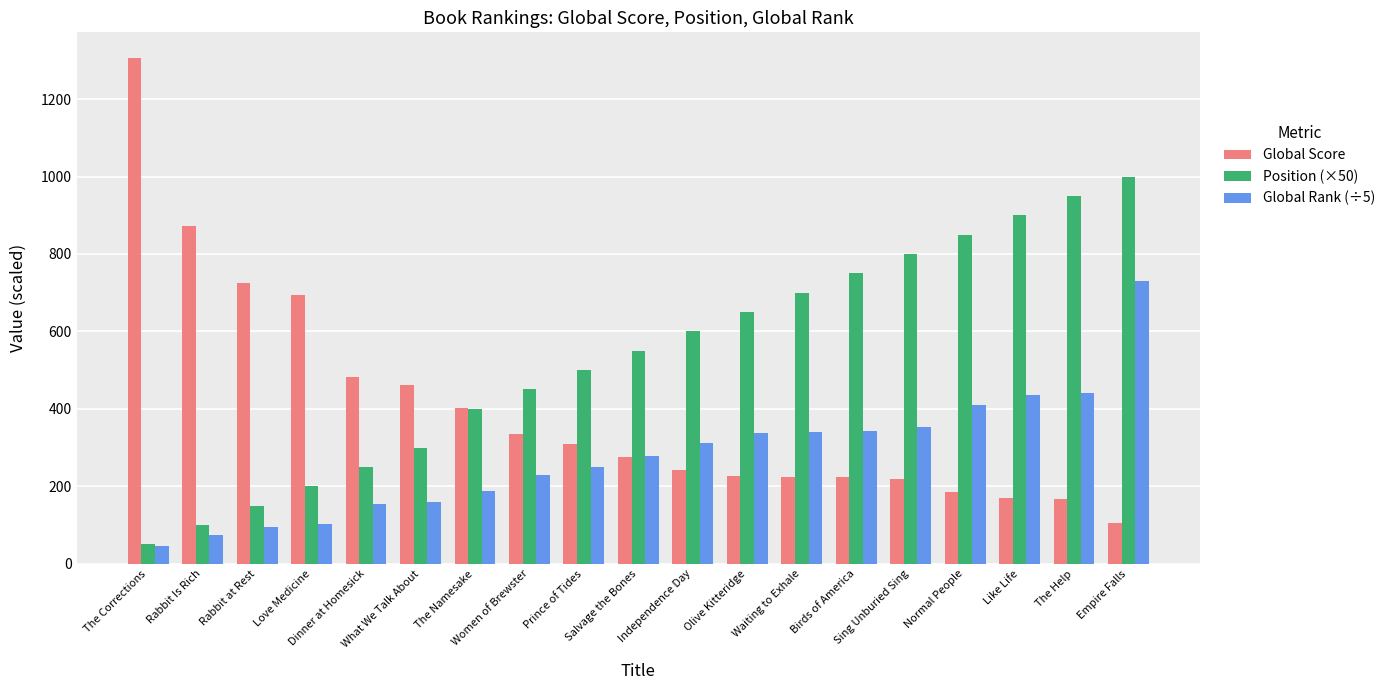

What is the difference between the maximum and minimum values in the Global Rank (÷5) series?

686.2